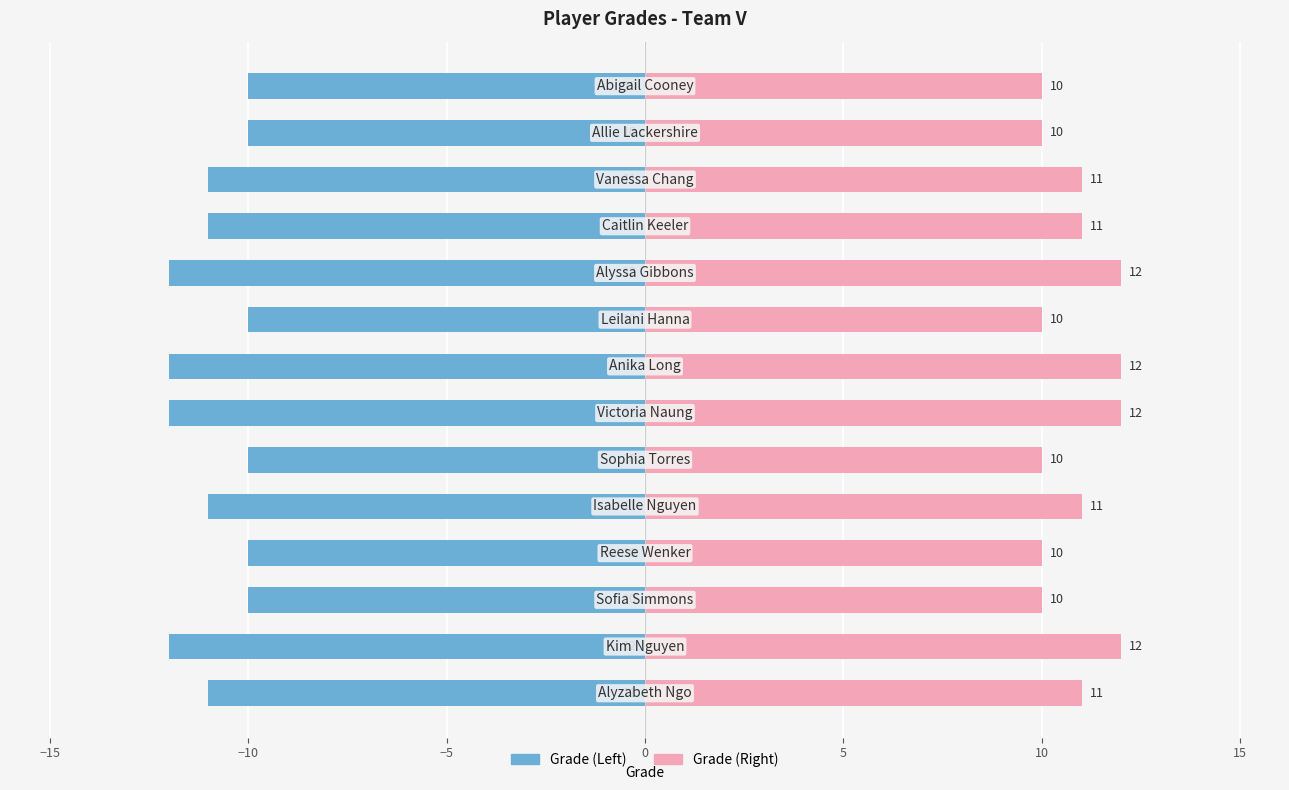

What is the value of the Right (Grade) bar at the 4th from the left?

10